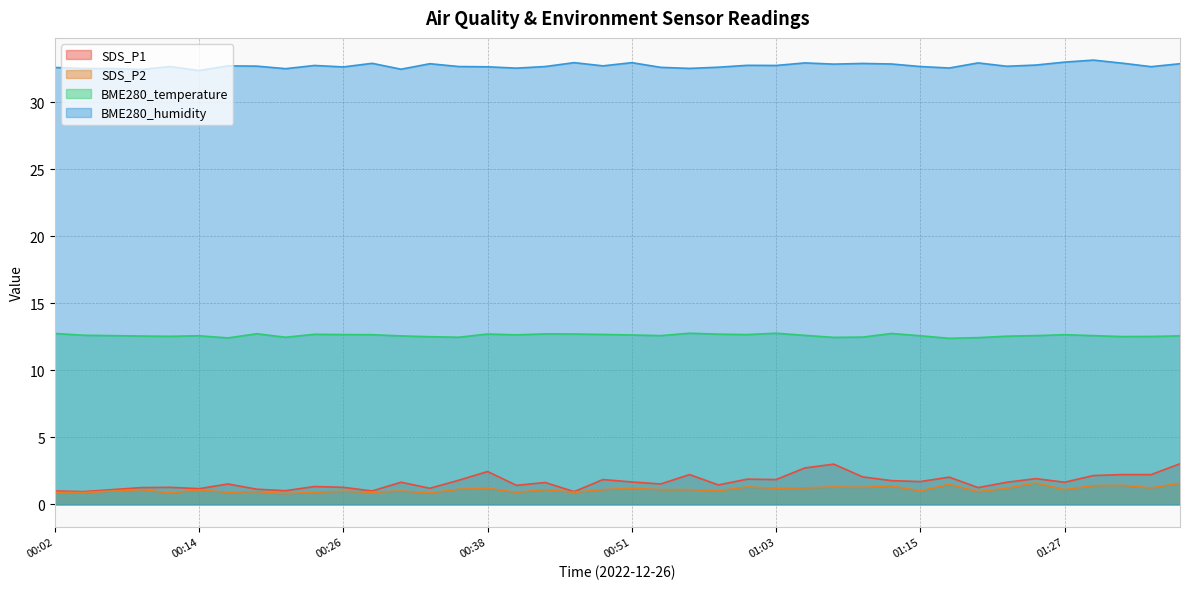

What is the average value of the SDS_P1 series?

1.7